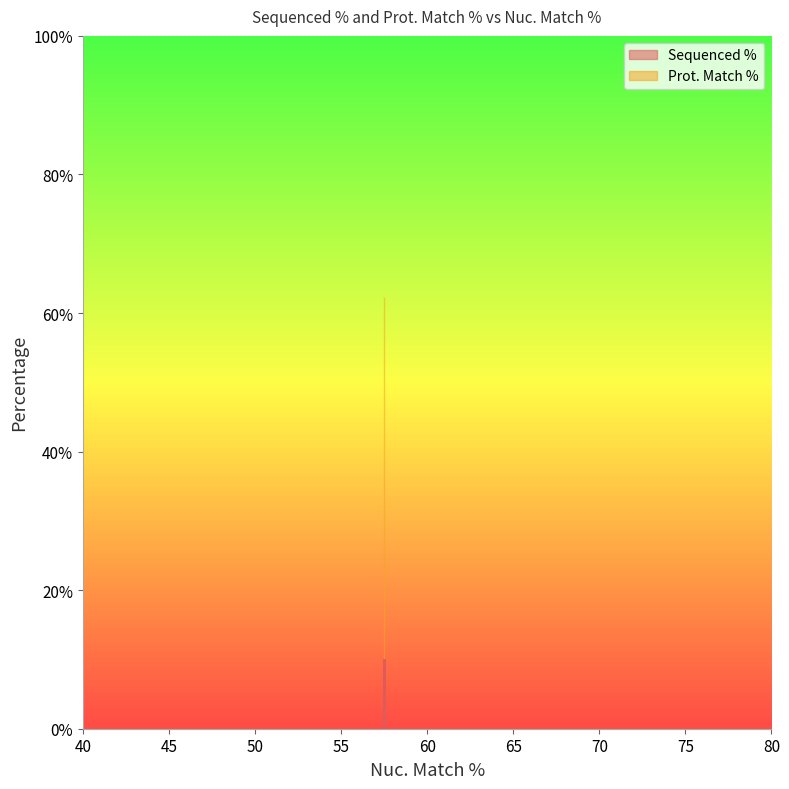

What is the difference between the maximum and minimum values?

9.9